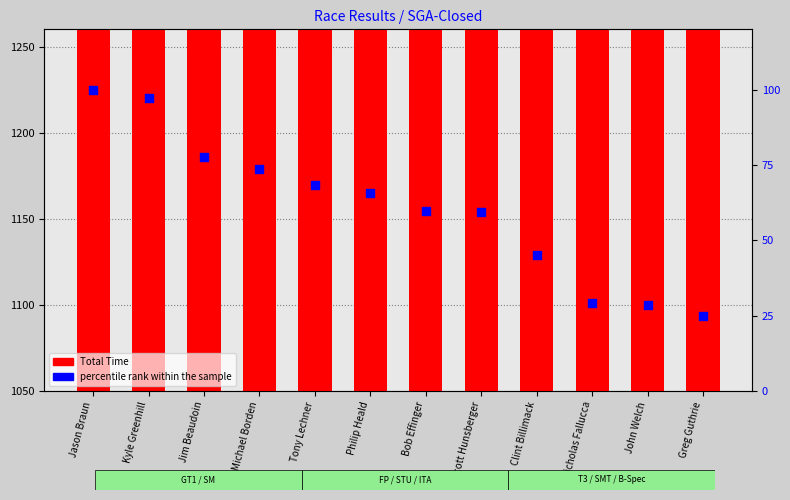

What is the total value across all series at Kyle Greenhill?

1306.8